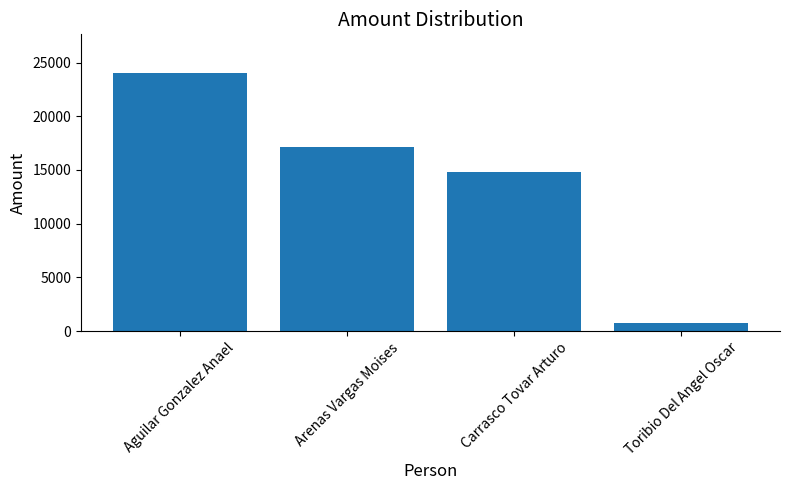

Reading left to right, list all the values displayed in this chart.

Aguilar Gonzalez Anael=24019.2	Arenas Vargas Moises=17176.4	Carrasco Tovar Arturo=14784.7	Toribio Del Angel Oscar=802.3